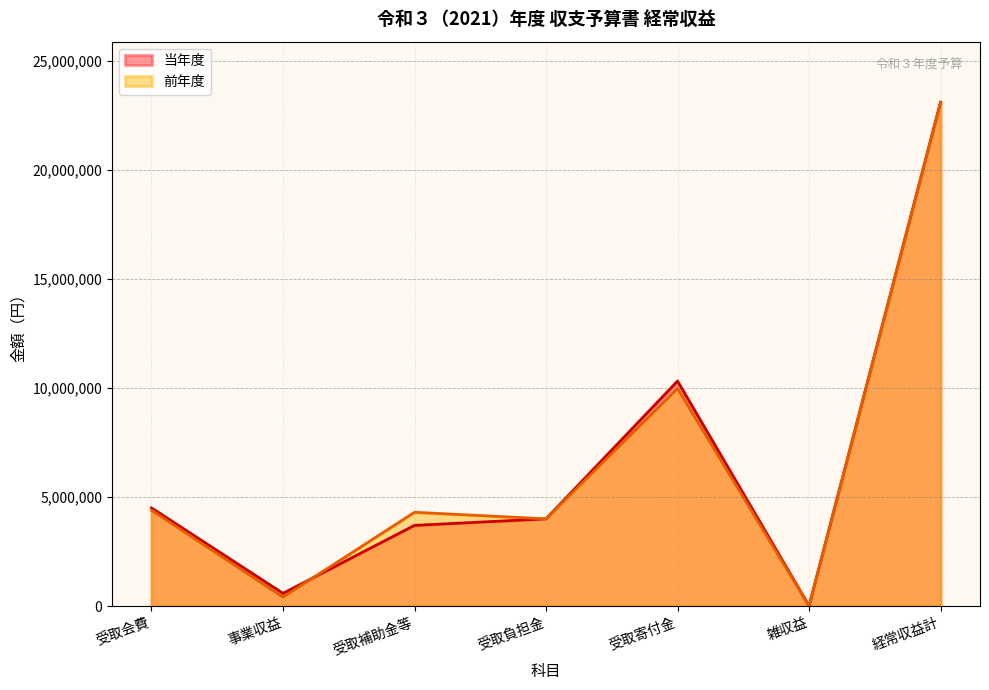

Reading left to right, transcribe all the data shown in this chart.

当年度: 受取会費=4500000	事業収益=584181	受取補助金等=3700000	受取負担金=4000000	受取寄付金=10315000	雑収益=3000	経常収益計=23102181
前年度: 受取会費=4394000	事業収益=412000	受取補助金等=4300000	受取負担金=4000000	受取寄付金=9976000	雑収益=3000	経常収益計=23085000